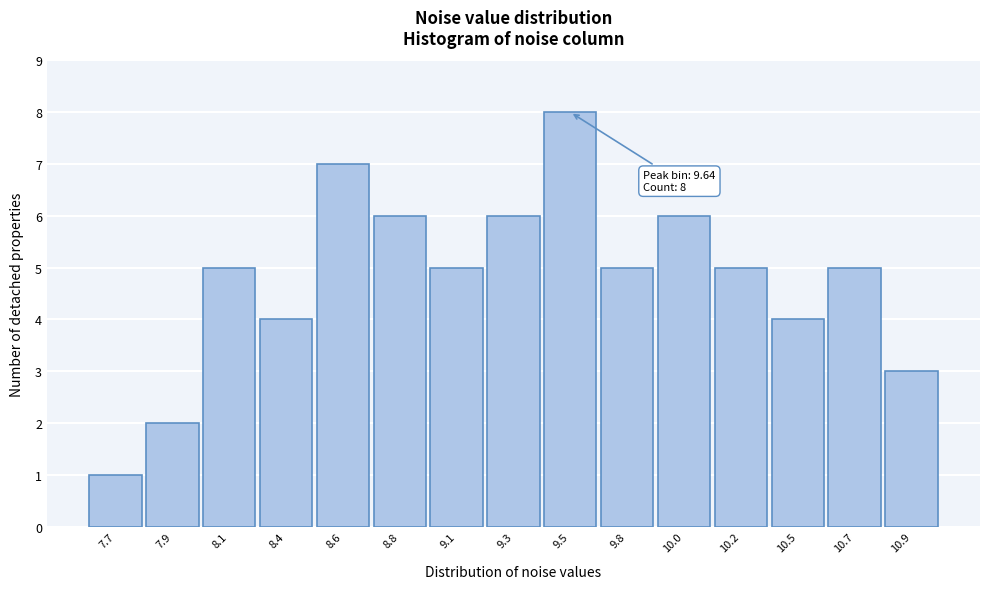

Reading right to left, extract all data points from this chart.

10.9=3	10.7=5	10.5=4	10.2=5	10.0=6	9.8=5	9.5=8	9.3=6	9.1=5	8.8=6	8.6=7	8.4=4	8.1=5	7.9=2	7.7=1